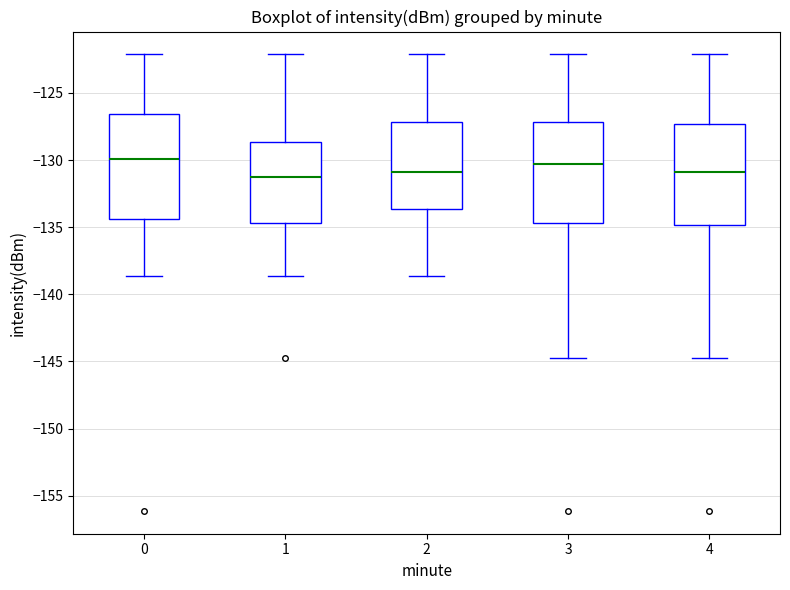

Reading left to right, transcribe this box plot: for each box, give where its median line is, the range the box spans, and where its two whiskers end, as read against the y-axis. The values are not printed on the chart, so give them approximately, as read against the axis.

0: median -130.0, box -134.5 to -126.5, whiskers -138.5 to -122.0
1: median -131.5, box -134.5 to -128.5, whiskers -138.5 to -122.0
2: median -131.0, box -133.5 to -127.0, whiskers -138.5 to -122.0
3: median -130.5, box -134.5 to -127.0, whiskers -144.5 to -122.0
4: median -131.0, box -135.0 to -127.5, whiskers -144.5 to -122.0